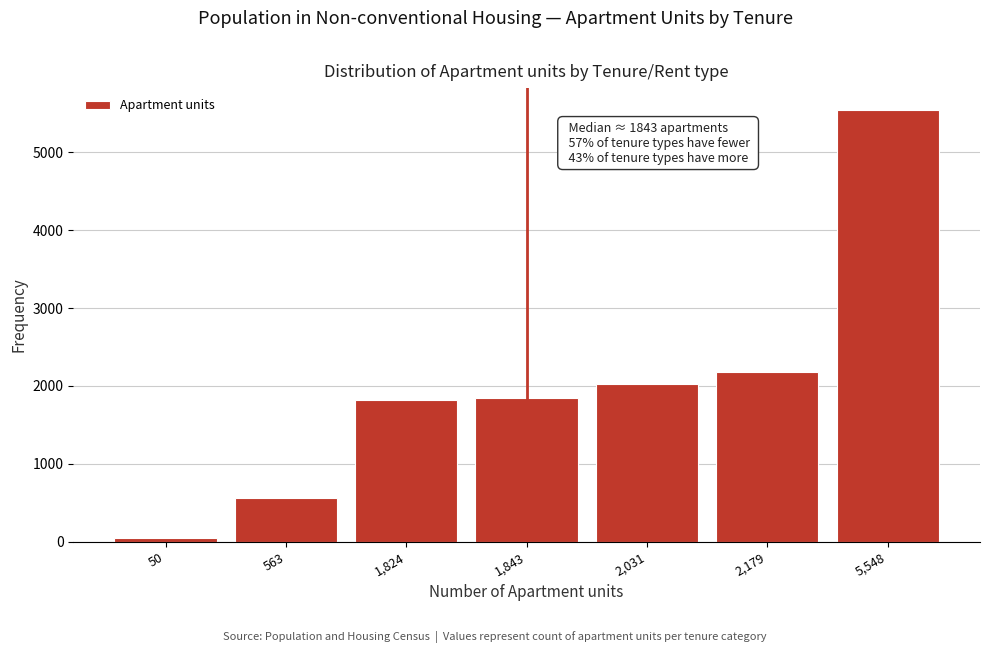

What is the ratio of the value at 1,843 to the value at 2,179?

0.8